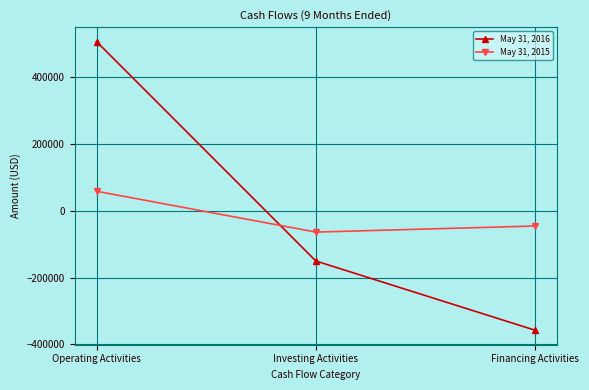

True or false: May 31, 2015 has a value of 105100 at Operating Activities.

False